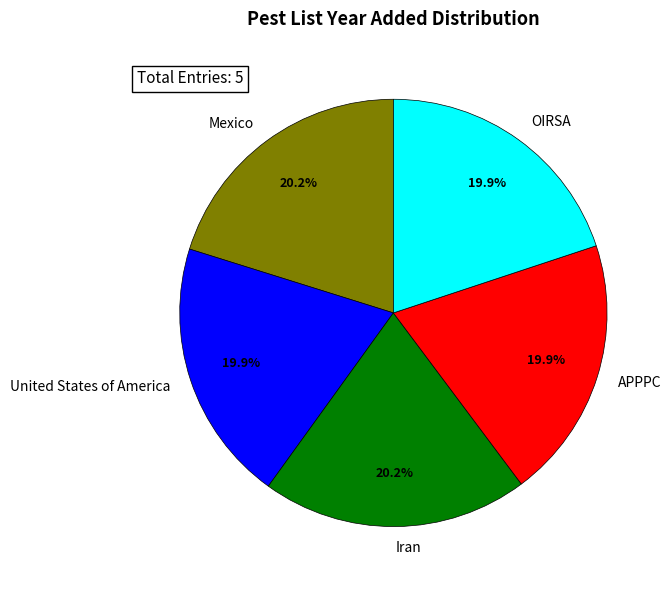

What percentage is the Iran slice, to the nearest percent?

20%